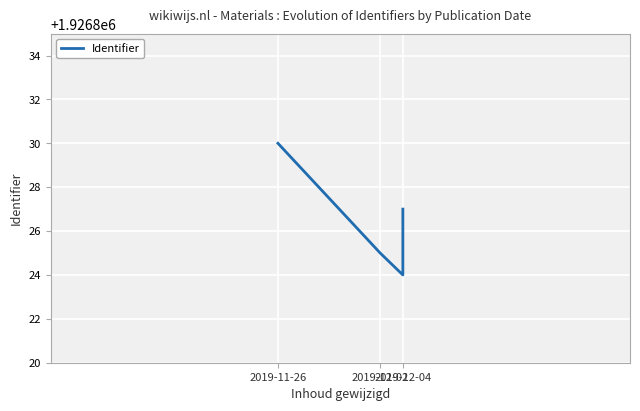

How many categories are shown in the chart?

4